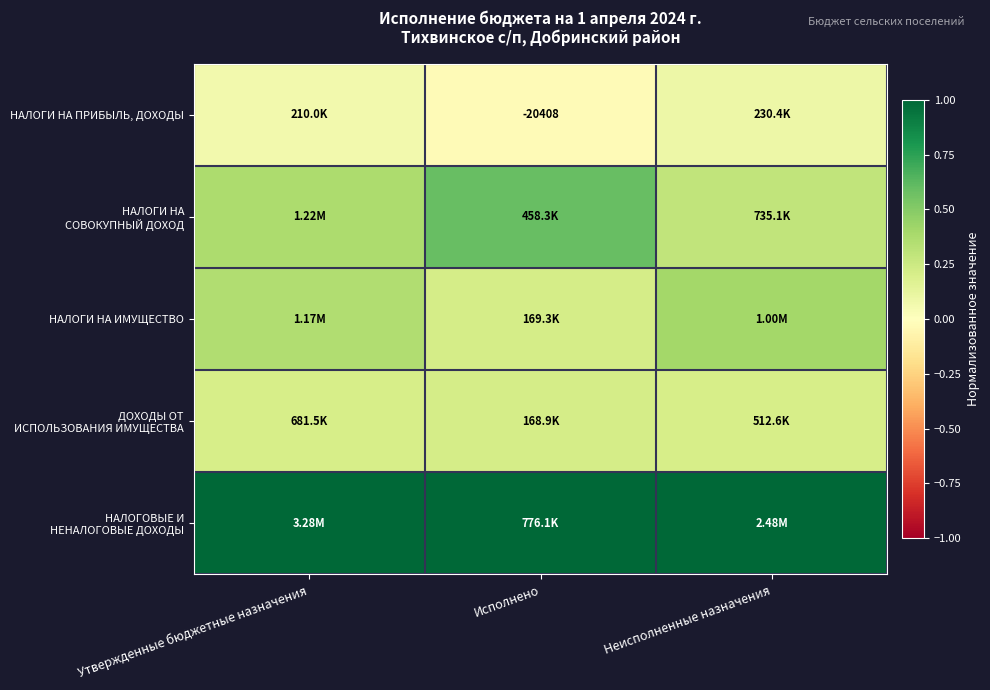

At which category does the chart reach its peak across all series?

Утвержденные бюджетные назначения